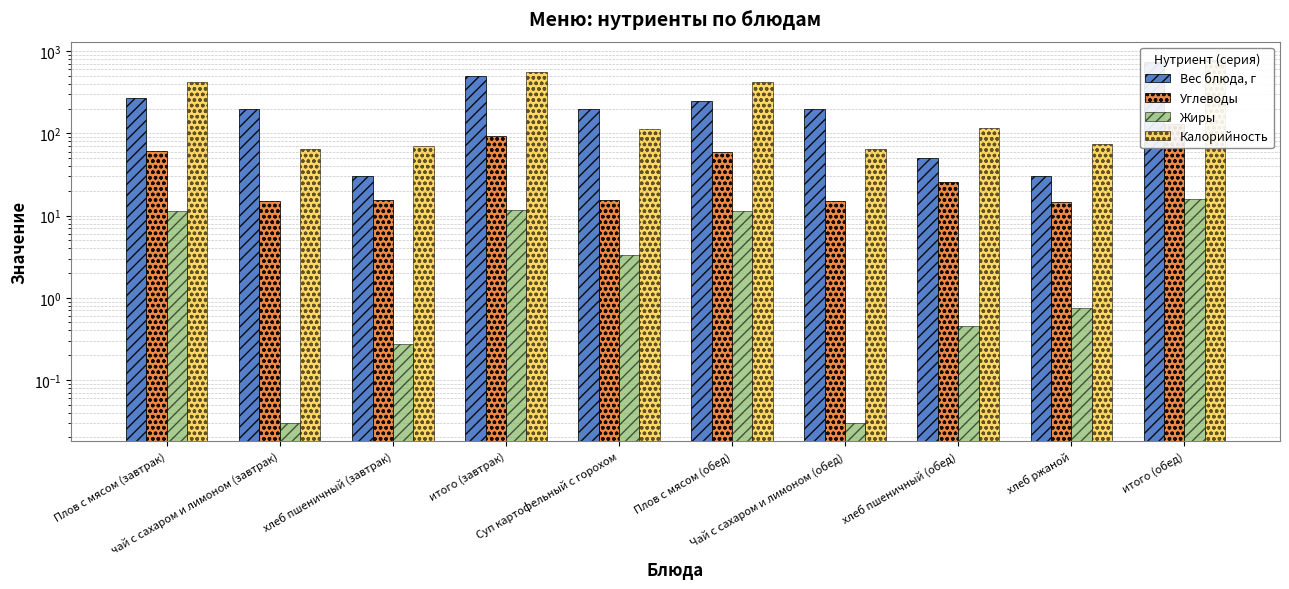

What value does the Жиры series have at Плов с мясом (обед)?

11.5